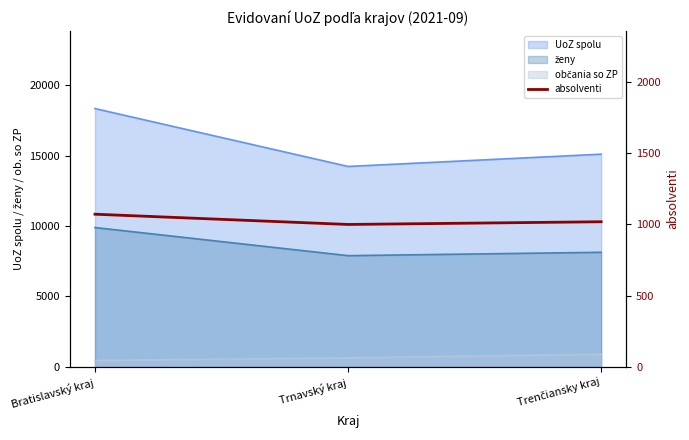

Rank the categories by value from lowest to highest.

Trnavský kraj, Trenčiansky kraj, Bratislavský kraj